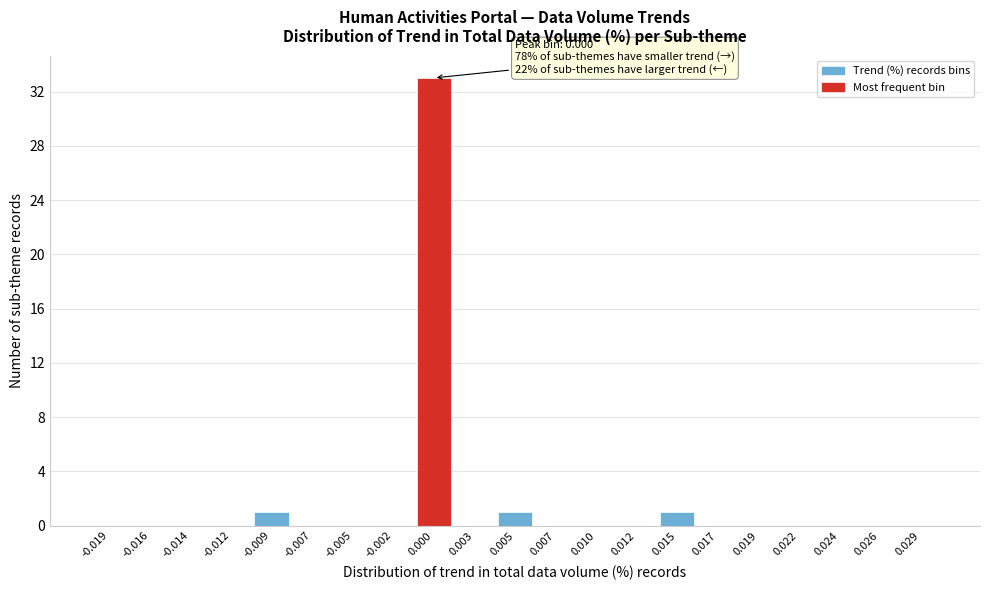

Reading left to right, list all the values displayed in this chart.

-0.019=0	-0.016=0	-0.014=0	-0.012=0	-0.009=1	-0.007=0	-0.005=0	-0.002=0	0.000=33	0.003=0	0.005=1	0.007=0	0.010=0	0.012=0	0.015=1	0.017=0	0.019=0	0.022=0	0.024=0	0.026=0	0.029=0